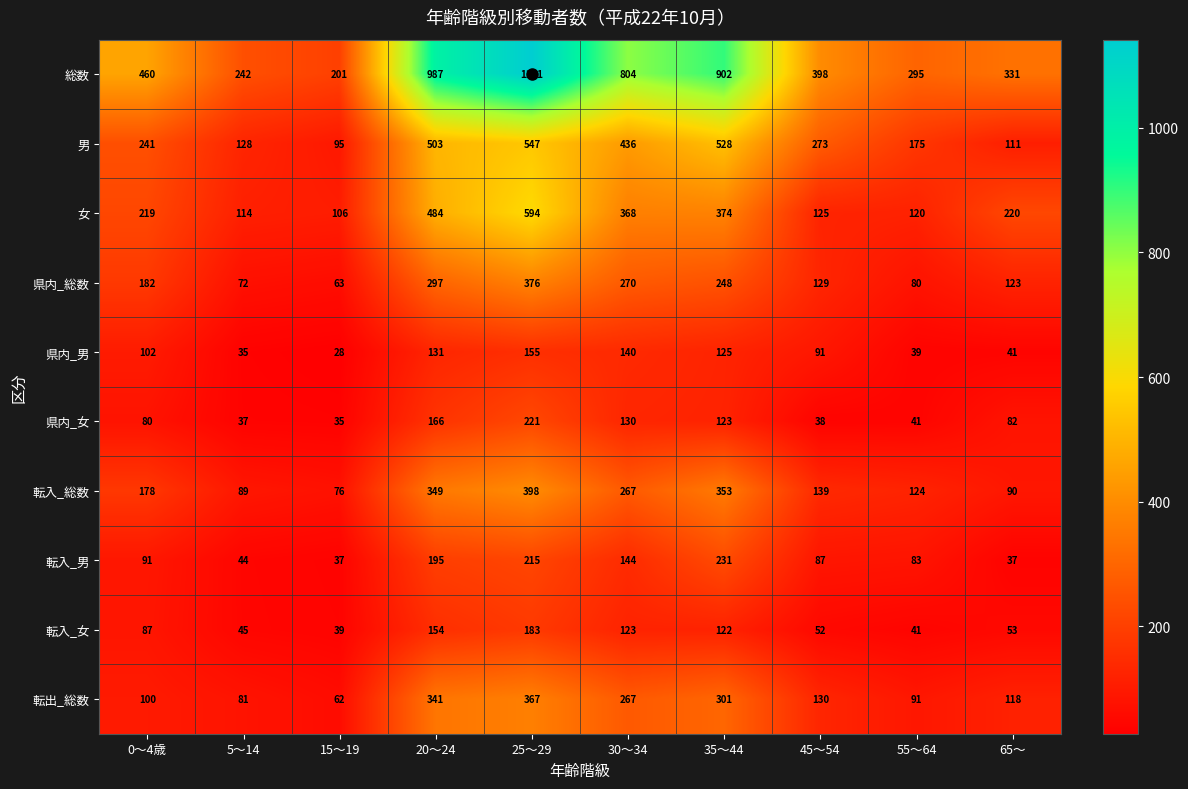

What is the greatest value displayed?

1141